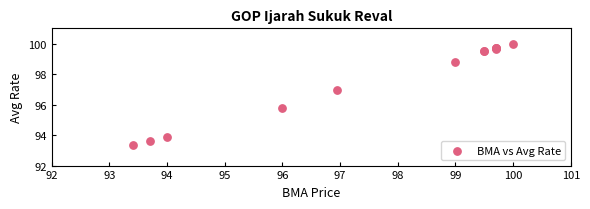

What Y value in the scatter plot is closest to 96?

95.8